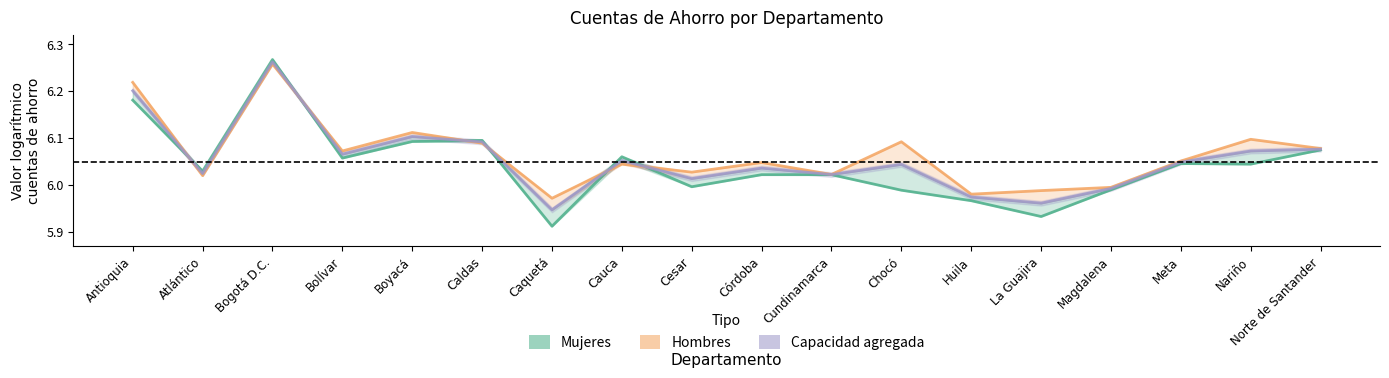

What is the smallest value displayed?

5.9